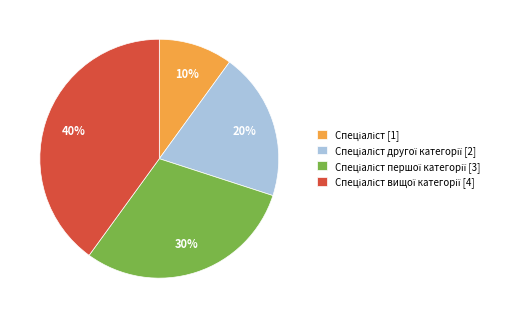

To the nearest percent, what is the difference between the largest and smallest slice percentages?

30%